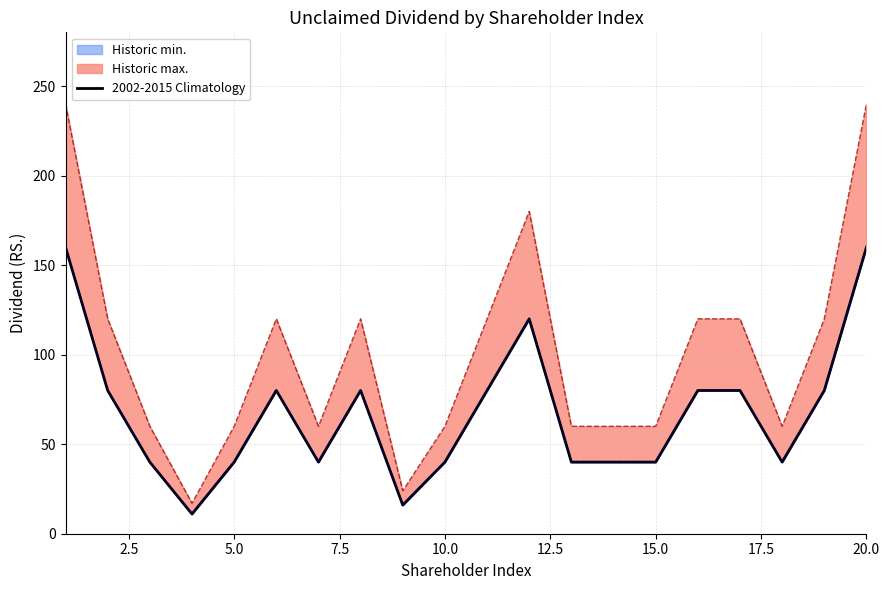

Count the Historic max. values in the range 60 to 120.

15